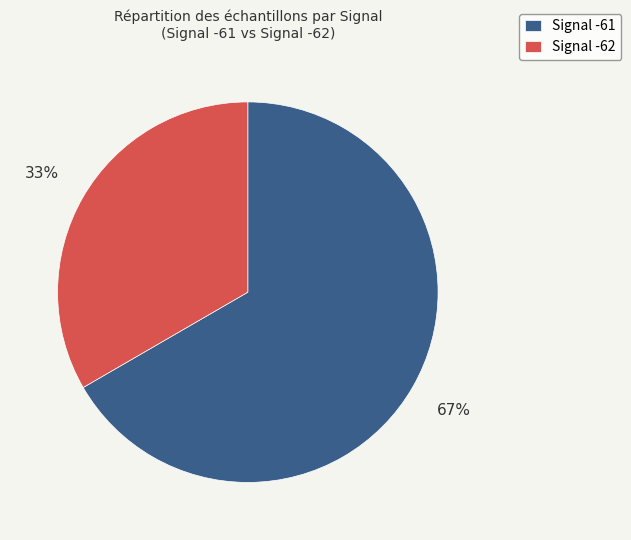

How many slices are in this pie chart?

2